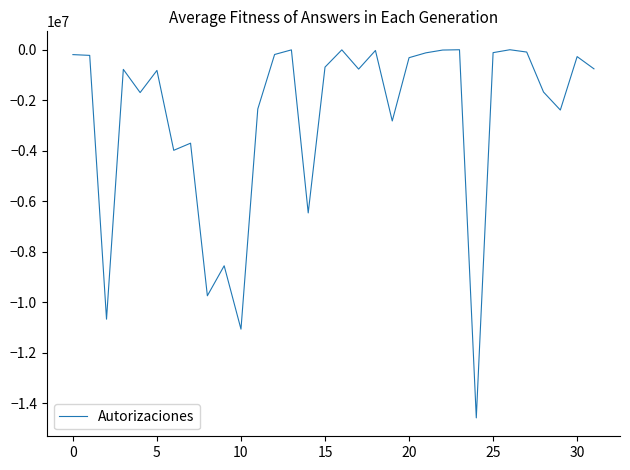

What is the minimum value shown in the chart?

-14569941.4